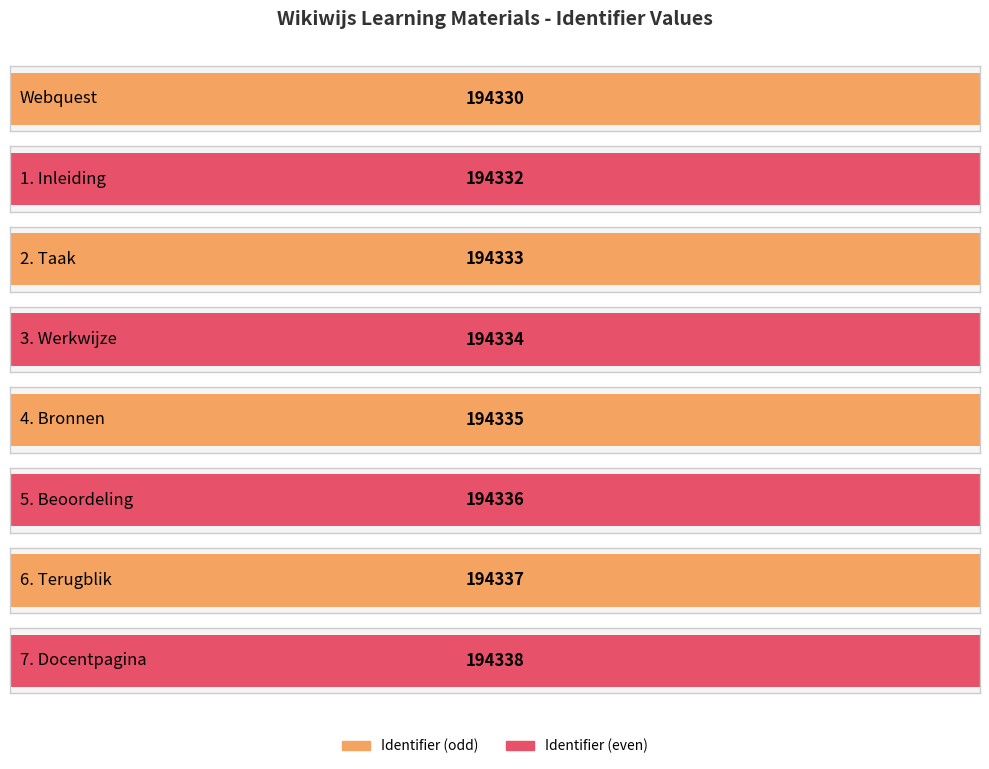

Is it true that the value at 1. Inleiding is 55879?

False